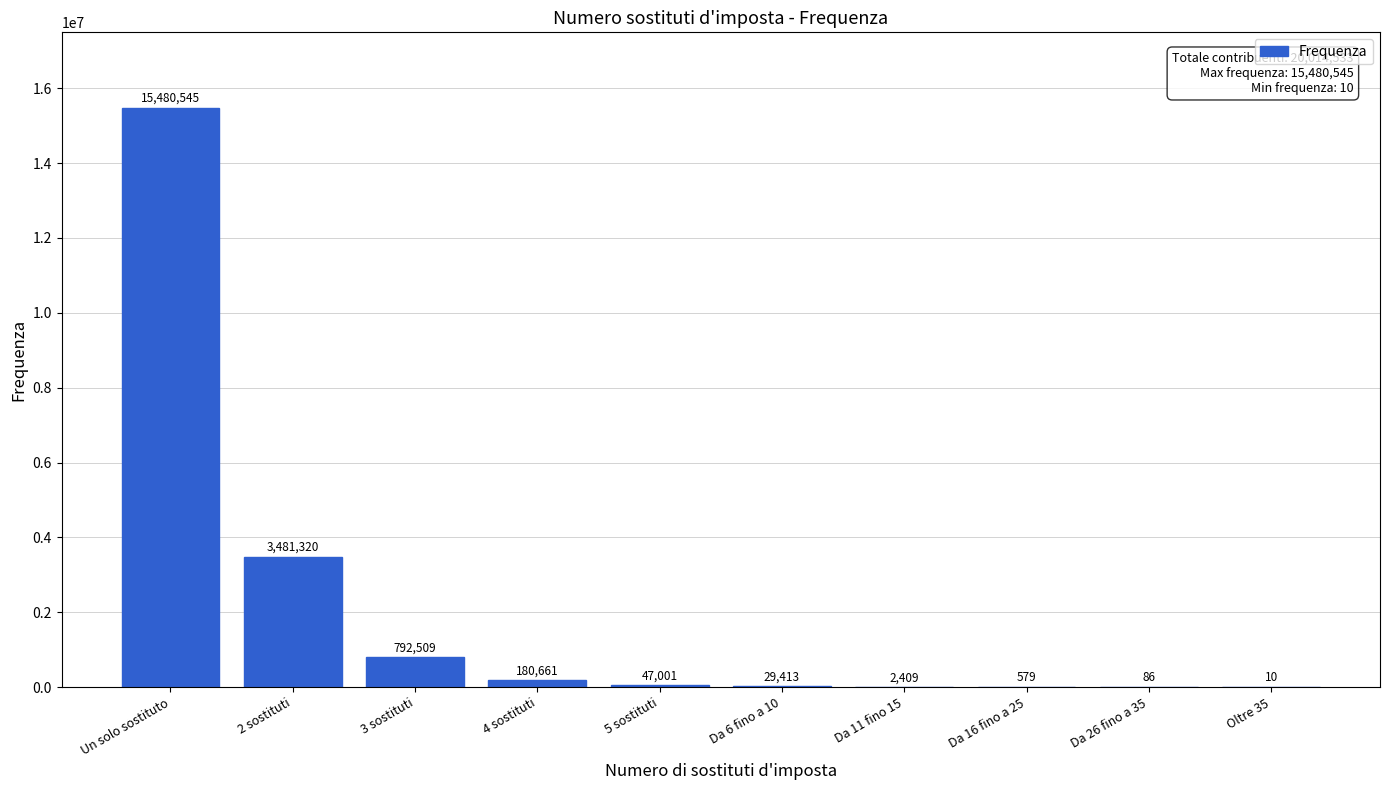

Reading right to left, extract all data points from this chart.

Oltre 35=10	Da 26 fino a 35=86	Da 16 fino a 25=579	Da 11 fino 15=2409	Da 6 fino a 10=29413	5 sostituti=47001	4 sostituti=180661	3 sostituti=792509	2 sostituti=3481320	Un solo sostituto=15480545